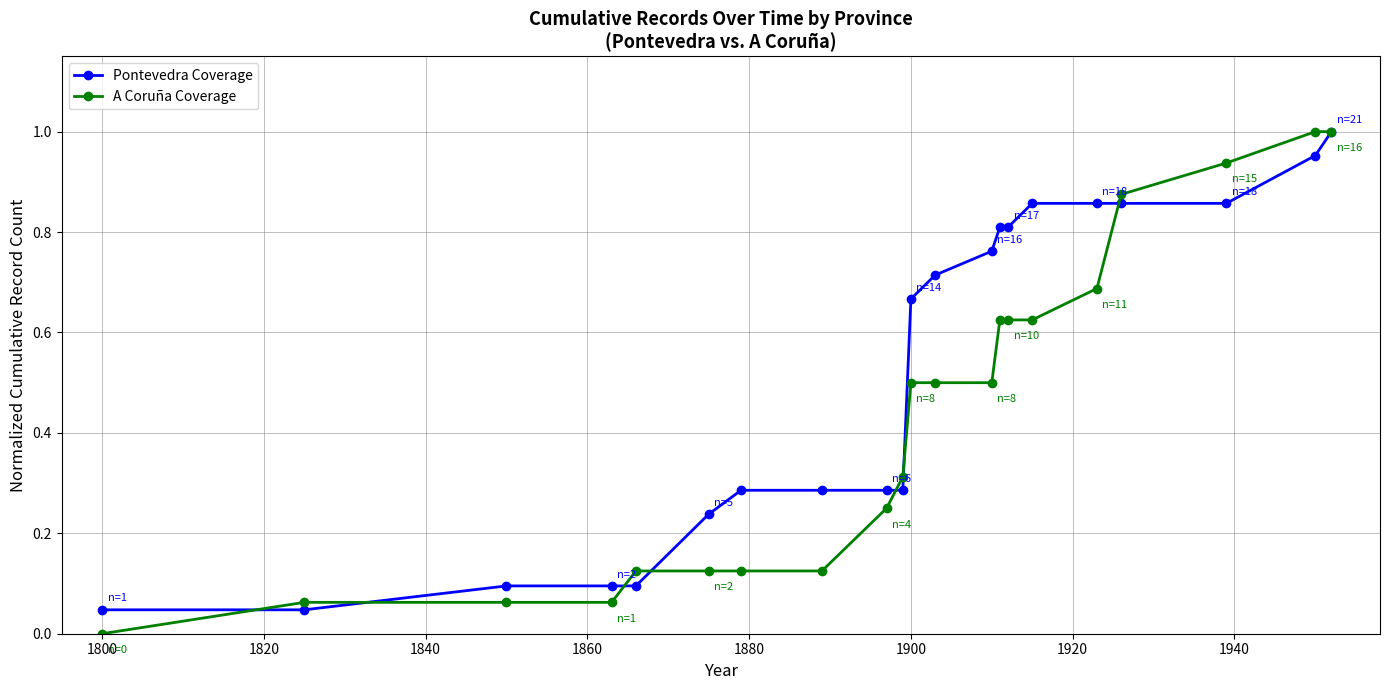

How many data points in A Coruña Coverage are above 0?

20